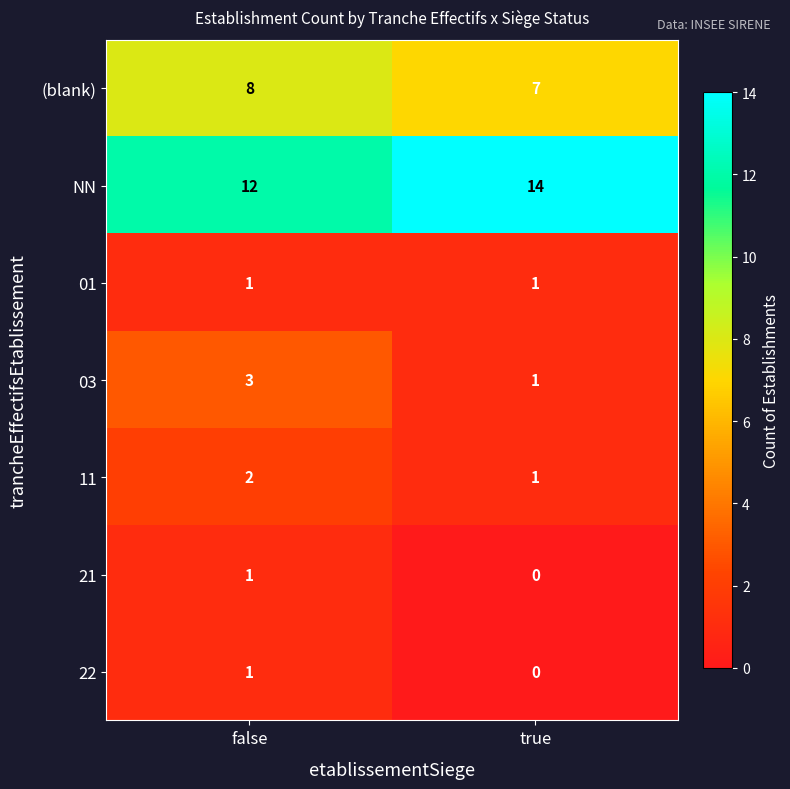

Which category has the highest value across all series?

true